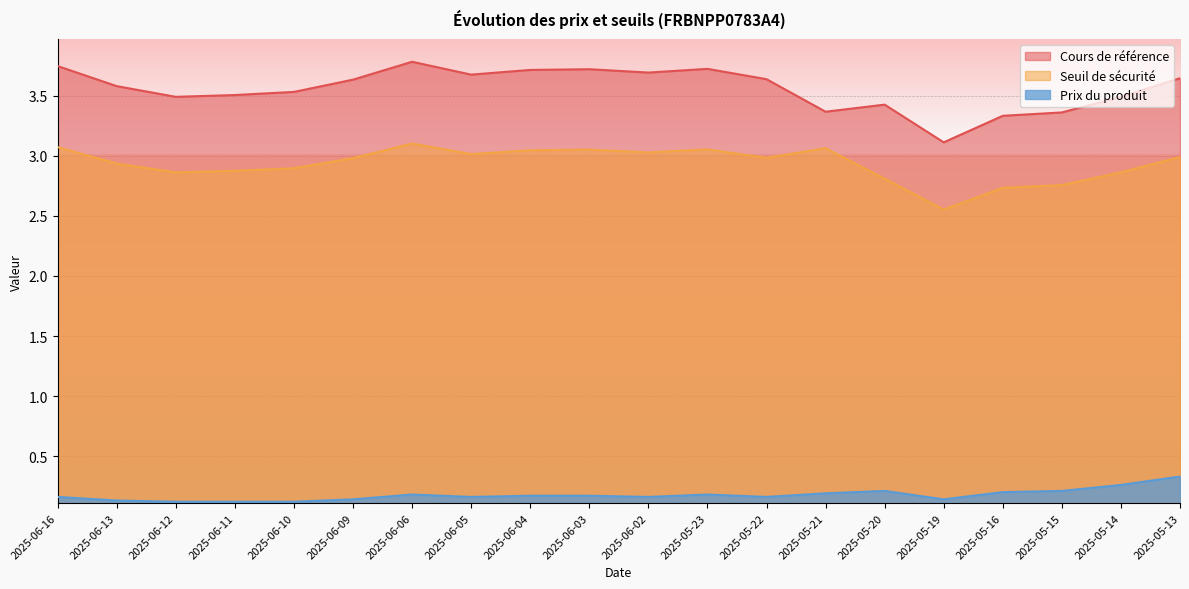

At how many categories does at least one series exceed 3?

20